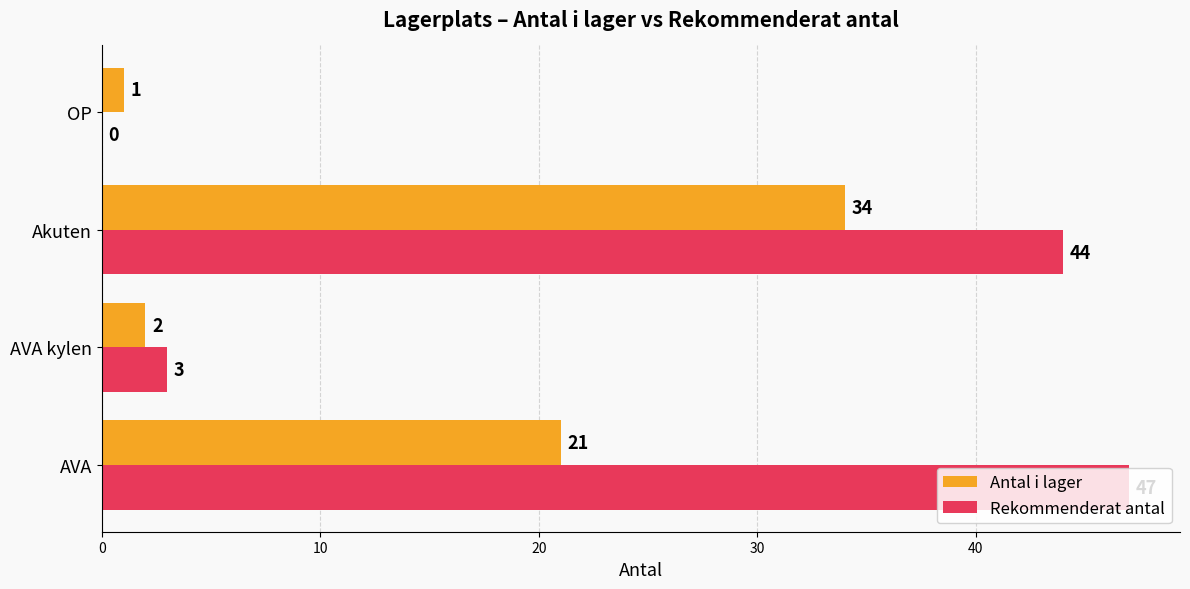

Which series has the largest range (max minus min)?

Rekommenderat antal